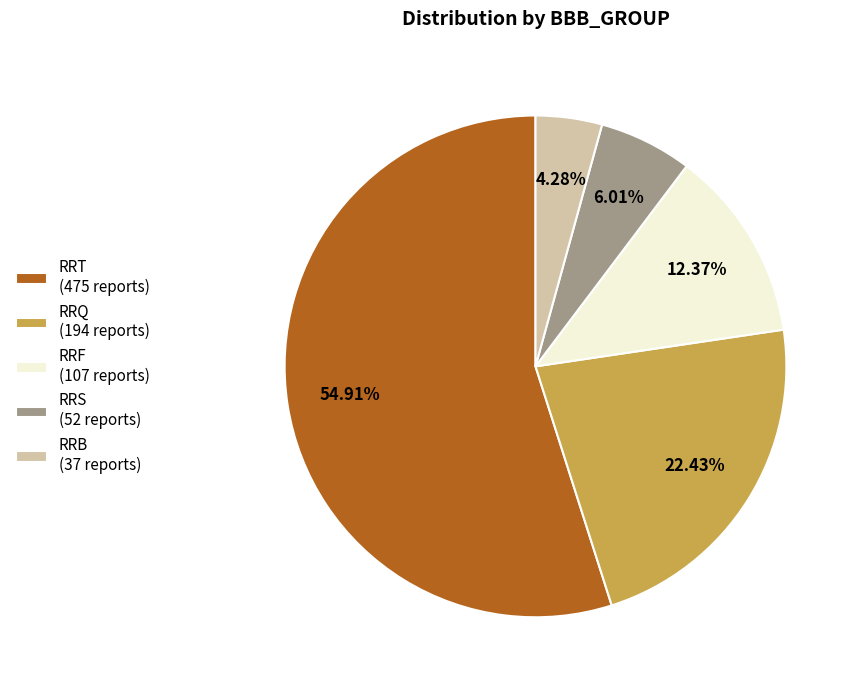

Does any single category account for the majority?

Yes